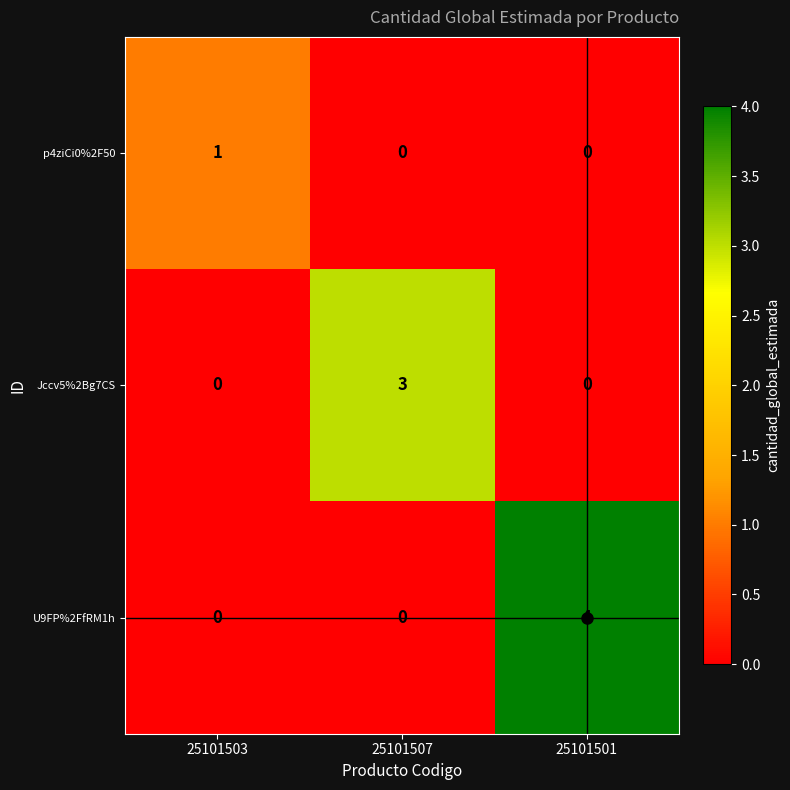

Count the U9FP%2FfRM1h values in the range 0 to 4.

3